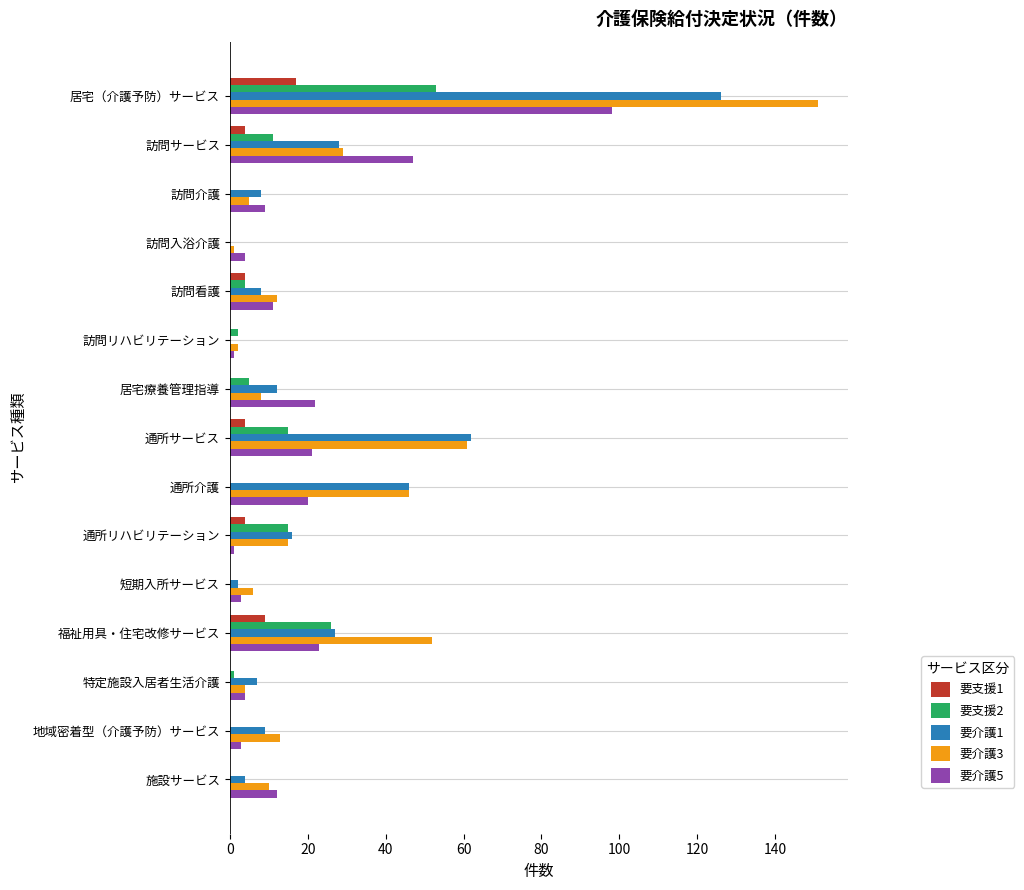

At which label does 要介護5 reach its peak?

居宅（介護予防）サービス